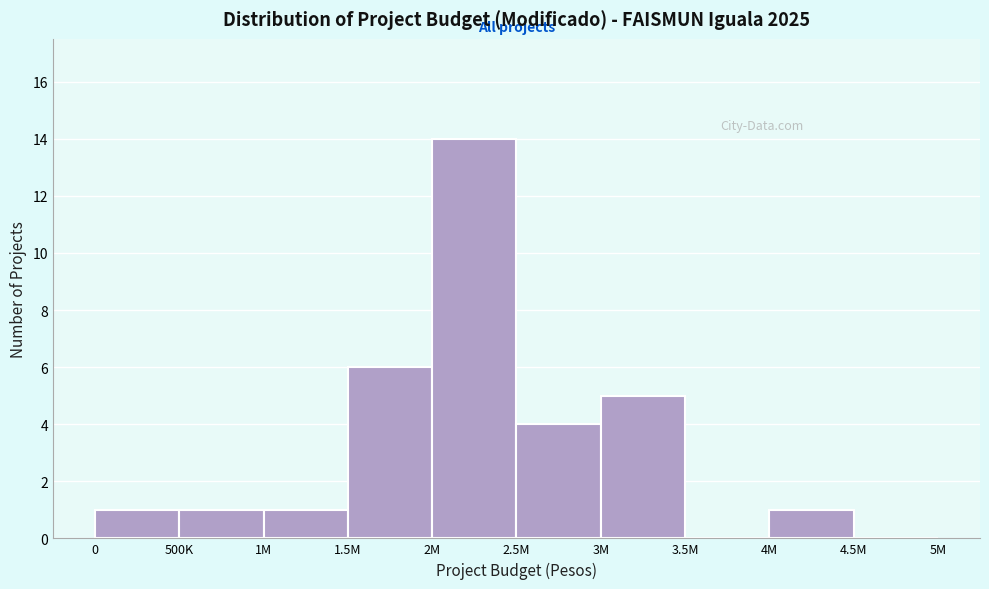

Reading left to right, list all the values displayed in this chart.

0=1	500K=1	1M=1	1.5M=6	2M=14	2.5M=4	3M=5	3.5M=0	4M=1	4.5M=0